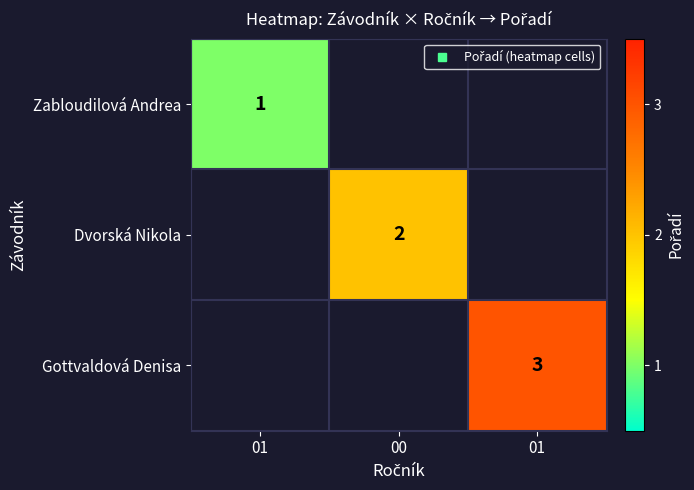

Between 01 and 00, which is larger?

00